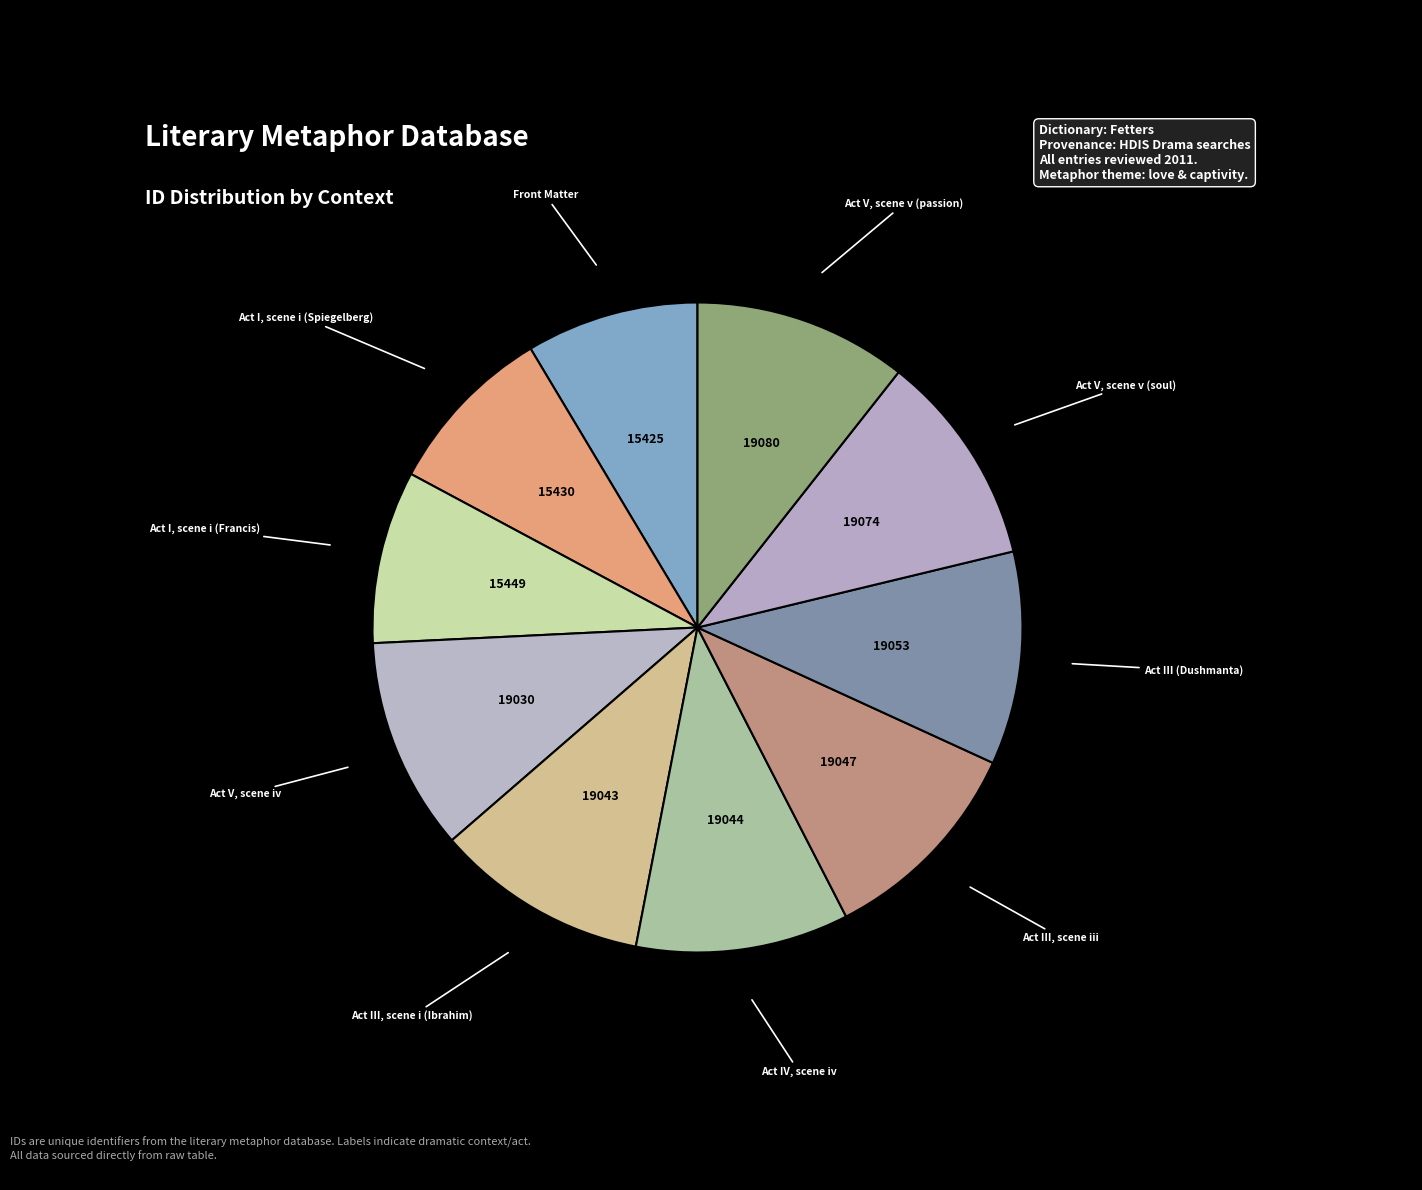

Count the number of slices in the pie.

10